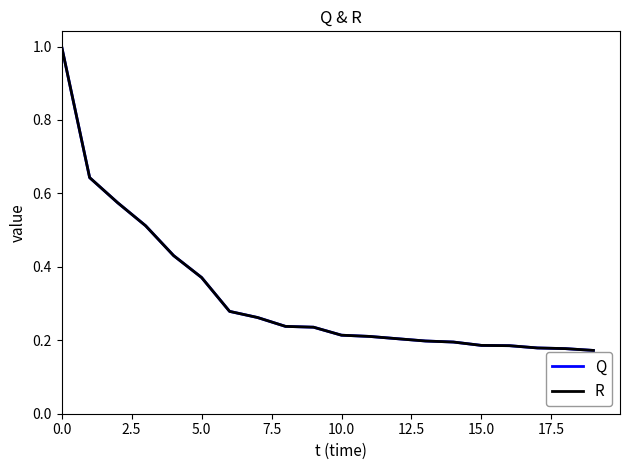

What is the greatest value displayed?

1.0